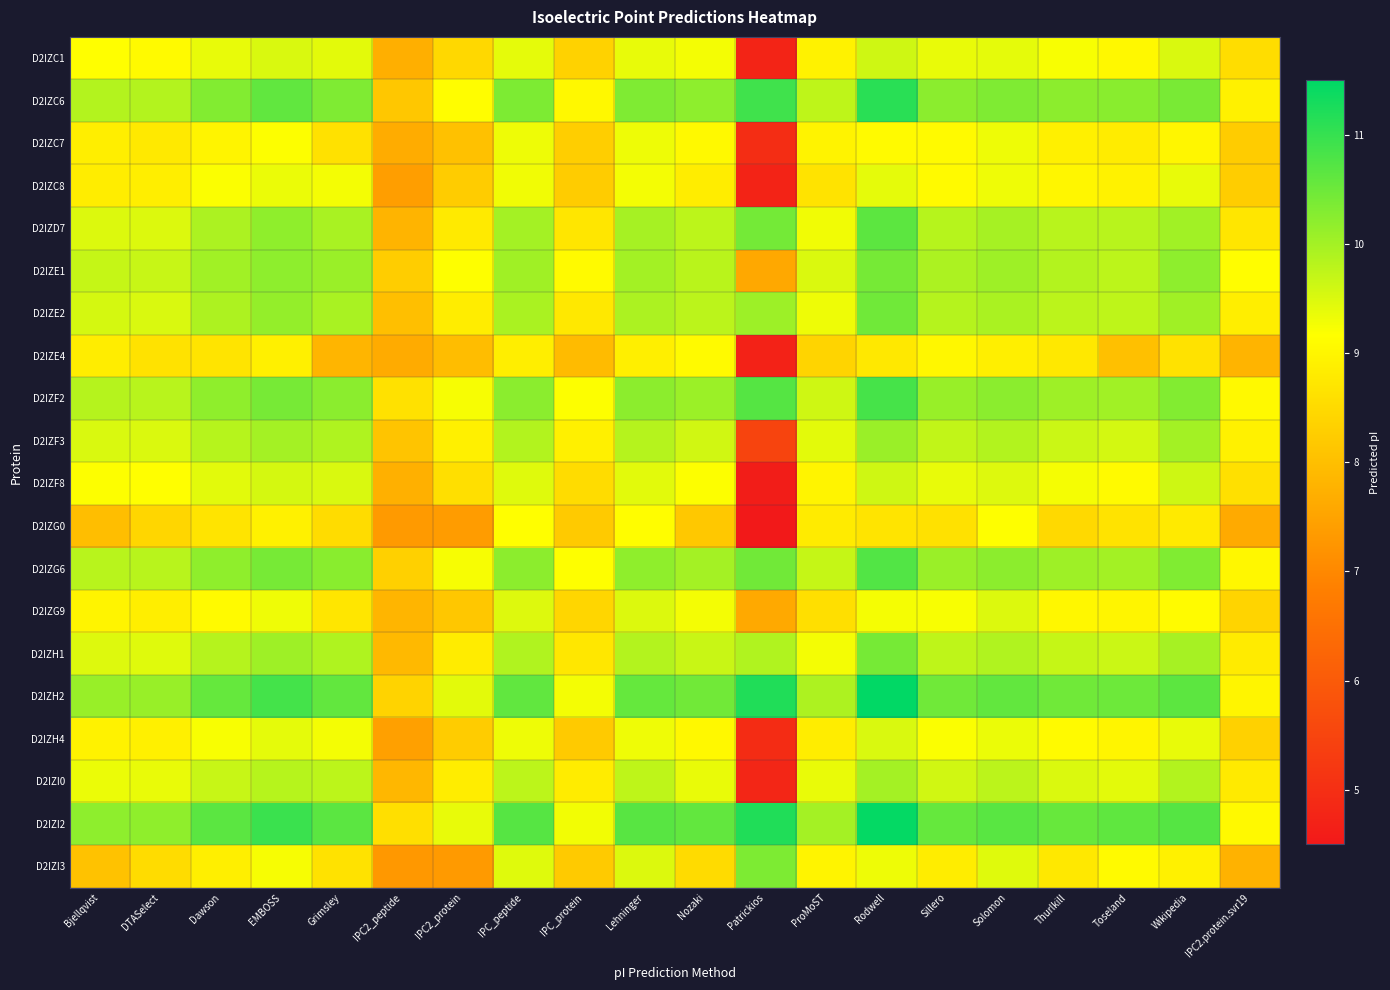

What is the total value across all series at Thurlkill?

190.1